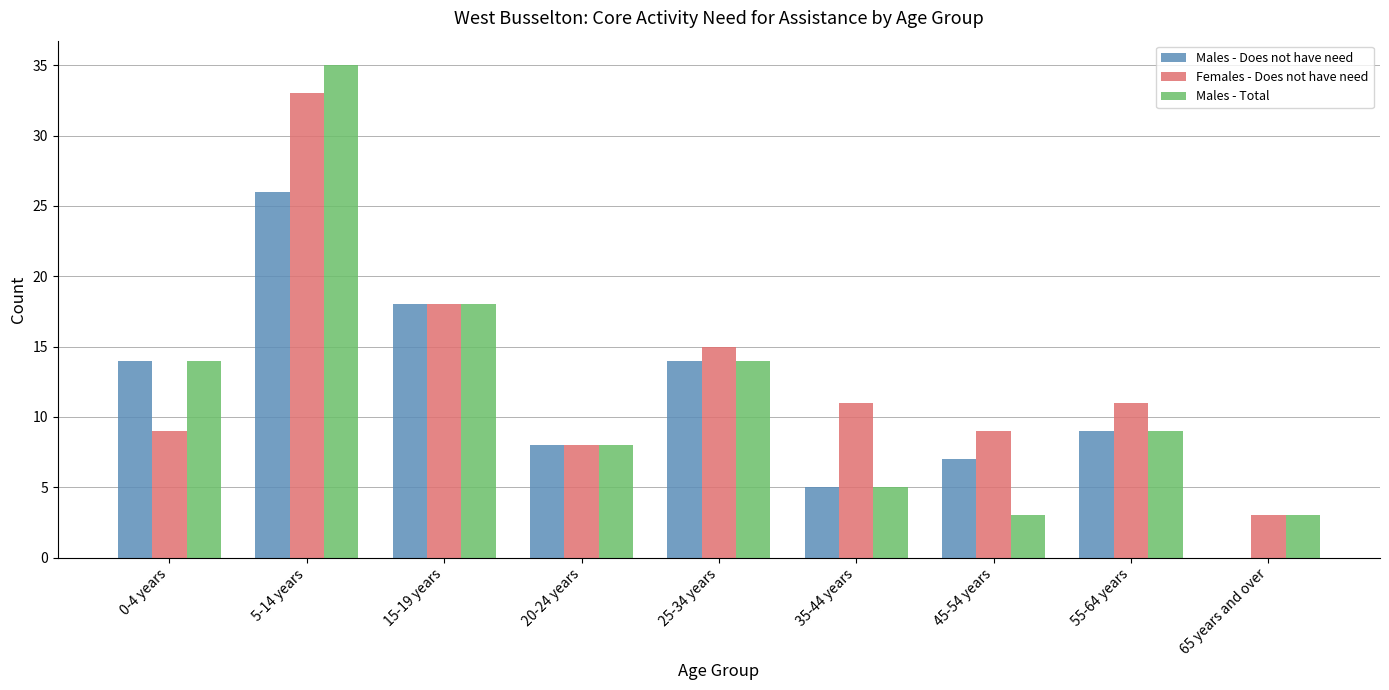

What is the sum of the Females - Does not have need values at 5-14 years and 35-44 years?

44